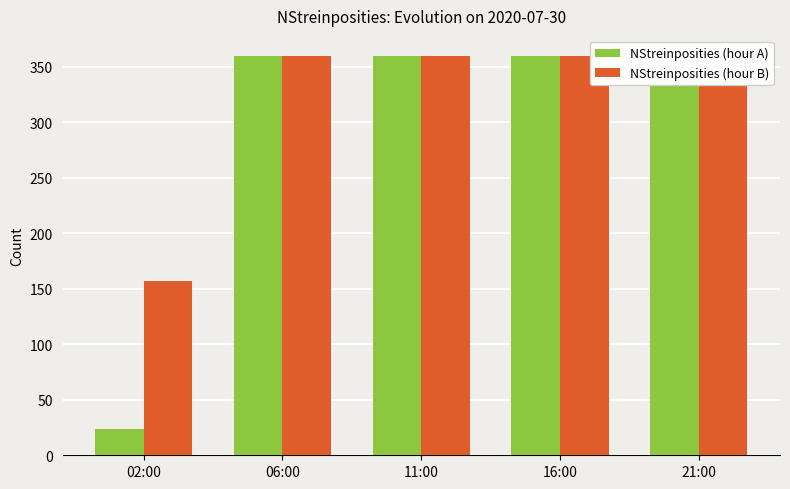

Is it true that NStreinposities (hour A) equals 192 at 16:00?

False